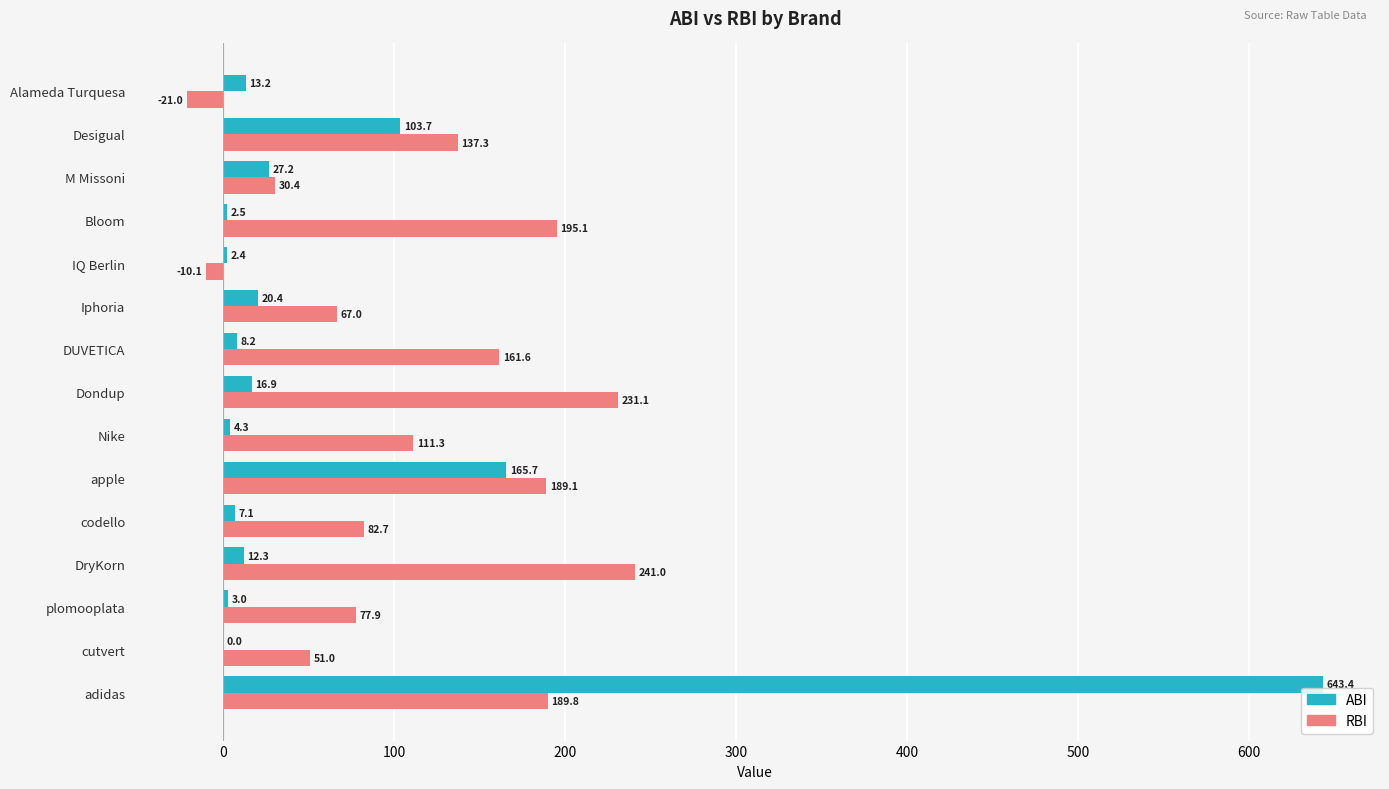

Which series changed the most between adidas and DUVETICA?

ABI